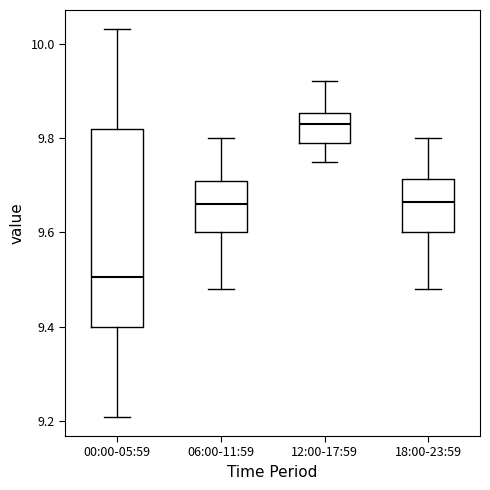

Which box has the lowest median line?

00:00-05:59